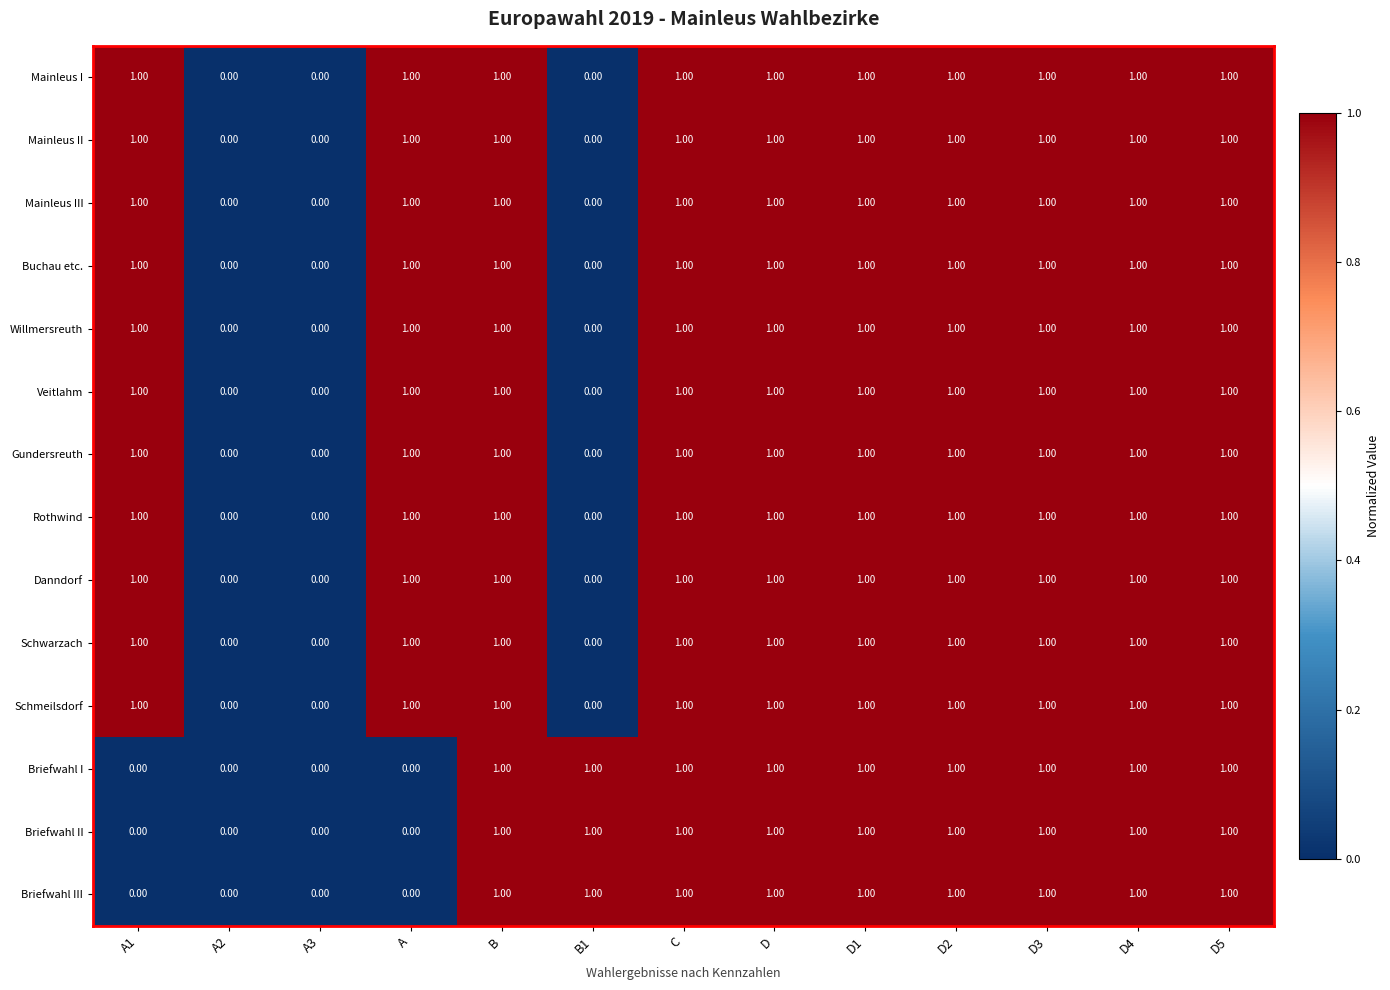

What is the total value across all series at D3?

14